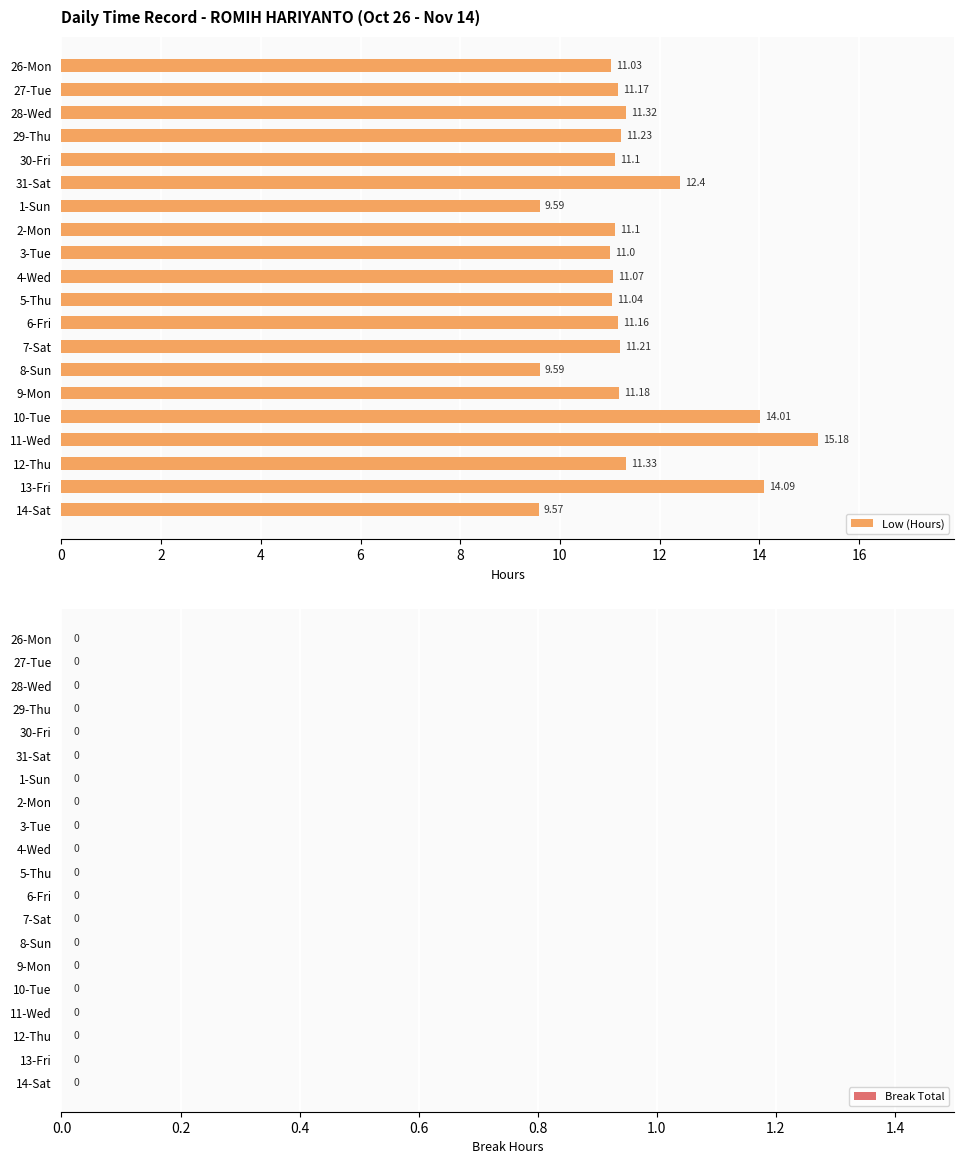

Between 1-Sun and 5-Thu, which is larger?

5-Thu